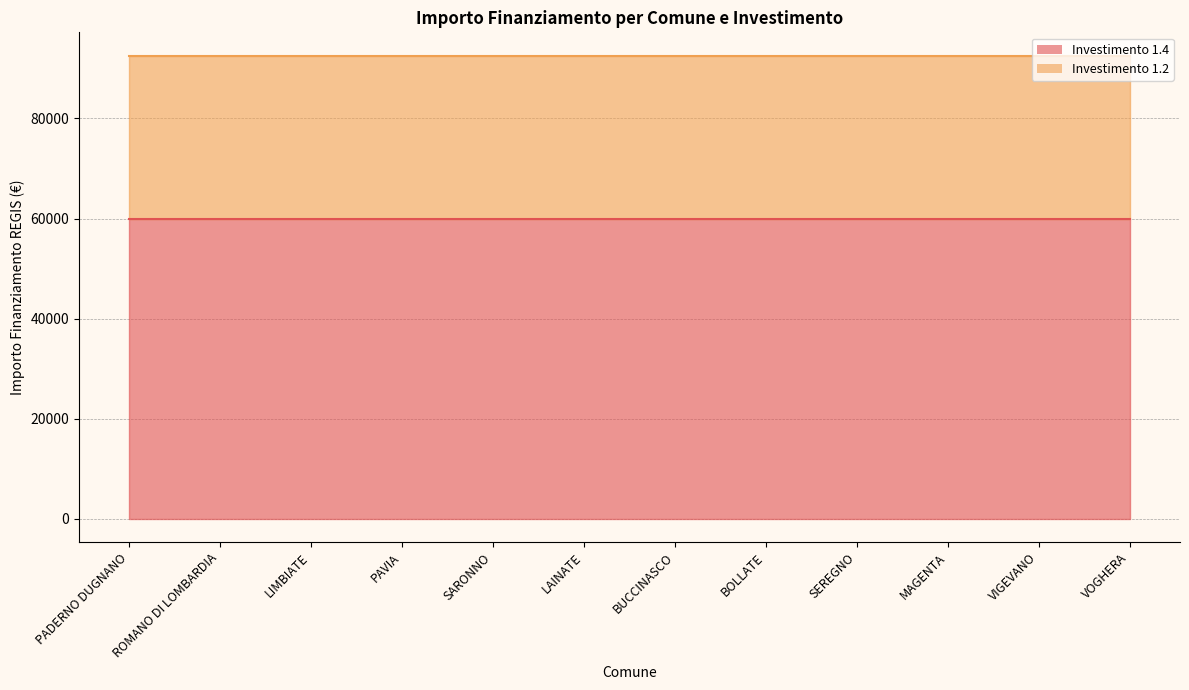

Between BUCCINASCO and MAGENTA, which is larger?

BUCCINASCO